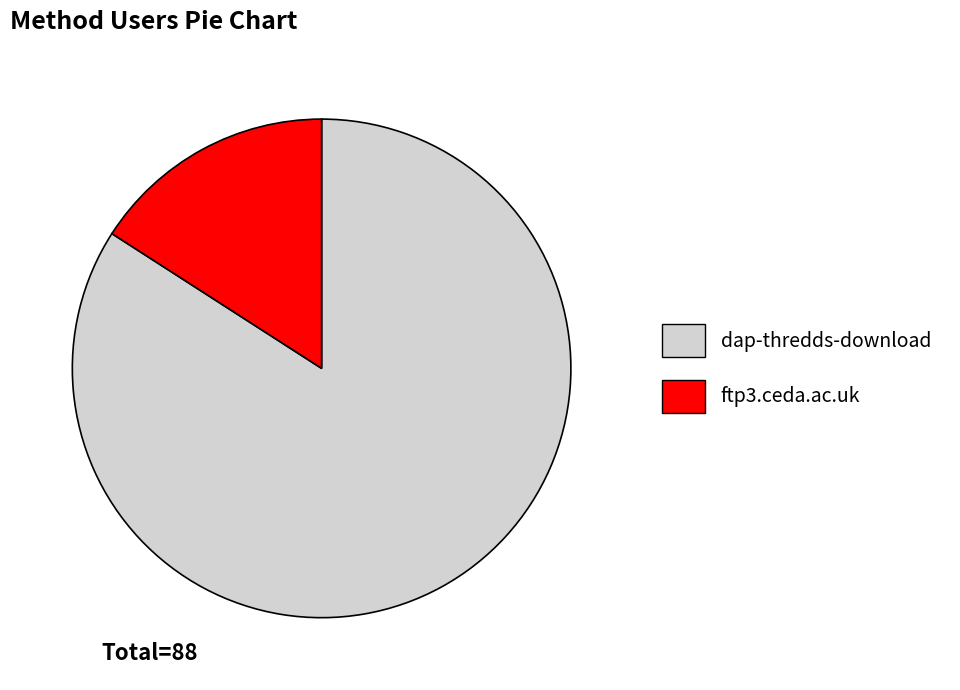

Which has a higher value, dap-thredds-download or ftp3.ceda.ac.uk?

dap-thredds-download